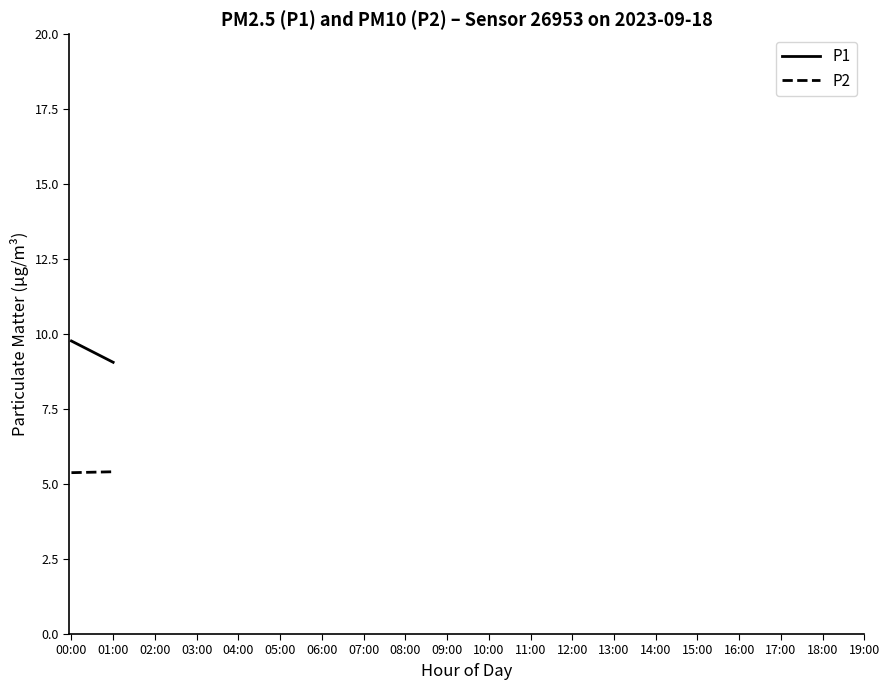

Does the chart have visible grid lines?

No